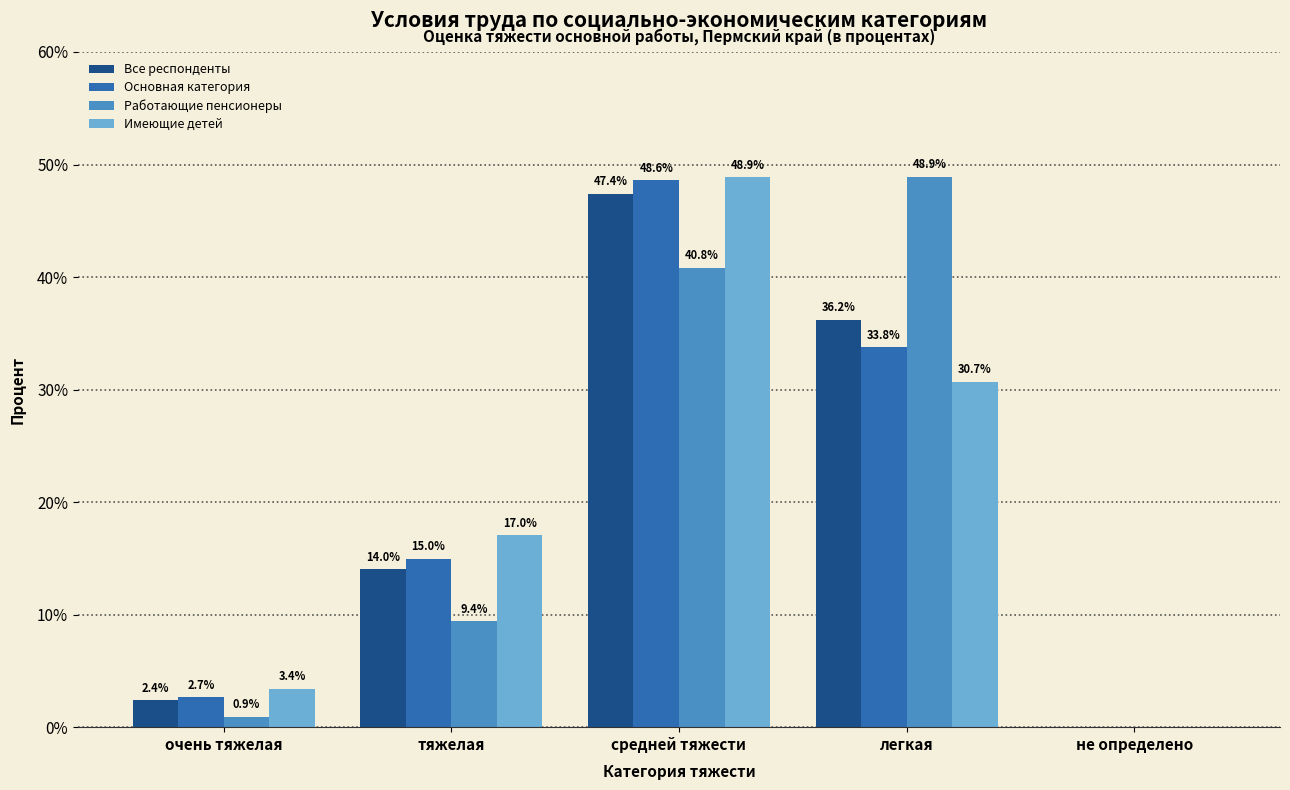

Reading left to right, transcribe all the data shown in this chart.

Все респонденты: 2.4	14.0	47.4	36.2	0.0
Основная категория: 2.7	15.0	48.6	33.8	0.0
Работающие пенсионеры: 0.9	9.4	40.8	48.9	0.0
Имеющие детей: 3.4	17.0	48.9	30.7	0.0